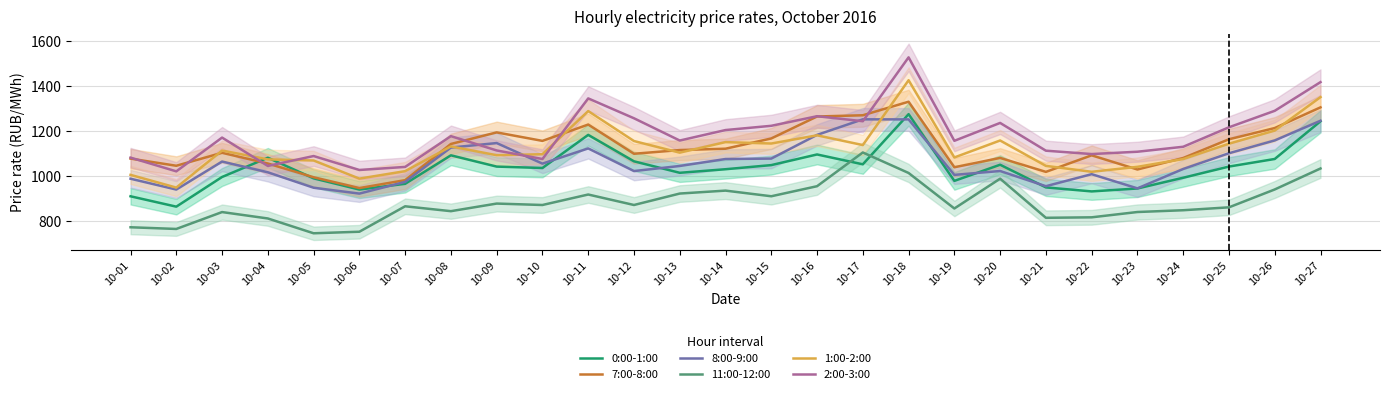

Reading right to left, extract all data points from this chart.

0:00-1:00: 10-27=1244.1	10-26=1076.8	10-25=1043.0	10-24=993.4	10-23=945.7	10-22=932.7	10-21=950.5	10-20=1051.2	10-19=979.5	10-18=1275.9	10-17=1053.1	10-16=1096.8	10-15=1049.5	10-14=1031.2	10-13=1015.4	10-12=1066.4	10-11=1183.8	10-10=1036.7	10-09=1042.9	10-08=1093.0	10-07=966.4	10-06=941.0	10-05=990.7	10-04=1082.3	10-03=996.8	10-02=865.0	10-01=911.0
7:00-8:00: 10-27=1306.1	10-26=1214.2	10-25=1164.3	10-24=1081.1	10-23=1030.1	10-22=1093.0	10-21=1019.5	10-20=1081.5	10-19=1040.0	10-18=1331.1	10-17=1270.9	10-16=1265.5	10-15=1167.9	10-14=1122.4	10-13=1116.4	10-12=1099.9	10-11=1229.7	10-10=1157.2	10-09=1194.8	10-08=1143.5	10-07=982.7	10-06=947.6	10-05=995.7	10-04=1056.6	10-03=1104.3	10-02=1046.6	10-01=1078.4
8:00-9:00: 10-27=1246.5	10-26=1159.1	10-25=1102.3	10-24=1032.4	10-23=946.2	10-22=1009.2	10-21=955.8	10-20=1023.3	10-19=1006.1	10-18=1252.6	10-17=1252.9	10-16=1183.8	10-15=1078.5	10-14=1076.6	10-13=1045.7	10-12=1023.1	10-11=1123.7	10-10=1056.1	10-09=1147.5	10-08=1127.5	10-07=975.0	10-06=923.0	10-05=949.0	10-04=1017.6	10-03=1065.4	10-02=940.9	10-01=989.1
11:00-12:00: 10-27=1034.5	10-26=941.4	10-25=862.0	10-24=849.1	10-23=841.2	10-22=817.6	10-21=815.5	10-20=989.2	10-19=856.8	10-18=1014.6	10-17=1105.7	10-16=955.8	10-15=911.1	10-14=936.2	10-13=923.2	10-12=872.4	10-11=918.9	10-10=872.3	10-09=878.7	10-08=844.9	10-07=866.6	10-06=753.6	10-05=746.7	10-04=812.5	10-03=840.9	10-02=765.9	10-01=773.4
1:00-2:00: 10-27=1351.7	10-26=1203.0	10-25=1144.7	10-24=1076.4	10-23=1041.9	10-22=1019.8	10-21=1046.1	10-20=1158.9	10-19=1083.5	10-18=1426.6	10-17=1138.6	10-16=1181.8	10-15=1145.4	10-14=1151.7	10-13=1104.9	10-12=1156.5	10-11=1289.5	10-10=1097.9	10-09=1093.5	10-08=1132.6	10-07=1022.8	10-06=989.5	10-05=1070.0	10-04=1075.0	10-03=1114.2	10-02=949.6	10-01=1006.2
2:00-3:00: 10-27=1418.2	10-26=1290.8	10-25=1217.6	10-24=1131.0	10-23=1109.0	10-22=1098.7	10-21=1113.6	10-20=1236.9	10-19=1157.5	10-18=1528.2	10-17=1244.5	10-16=1266.7	10-15=1224.1	10-14=1205.3	10-13=1158.7	10-12=1257.6	10-11=1345.9	10-10=1076.7	10-09=1114.7	10-08=1178.2	10-07=1041.5	10-06=1027.9	10-05=1089.8	10-04=1045.8	10-03=1171.8	10-02=1021.8	10-01=1082.8